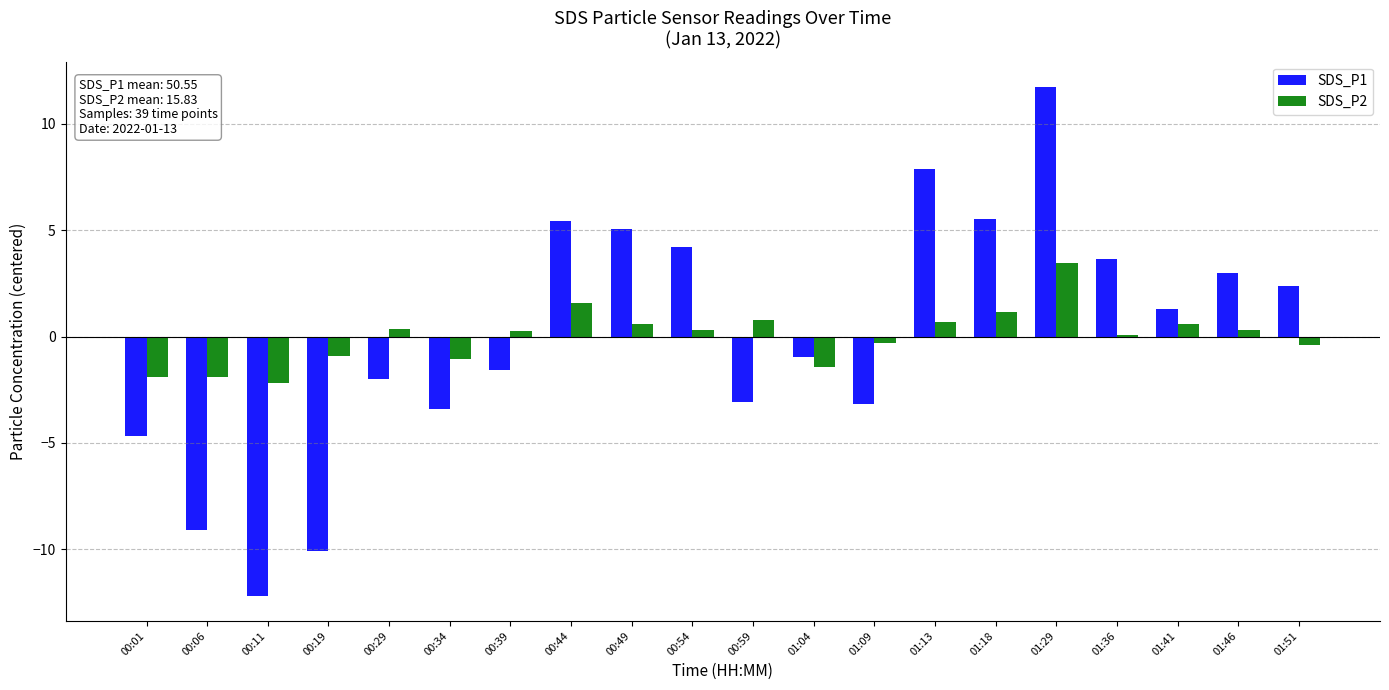

Is the value of SDS_P1 at 00:11 greater than the value of SDS_P2 at 00:44?

No